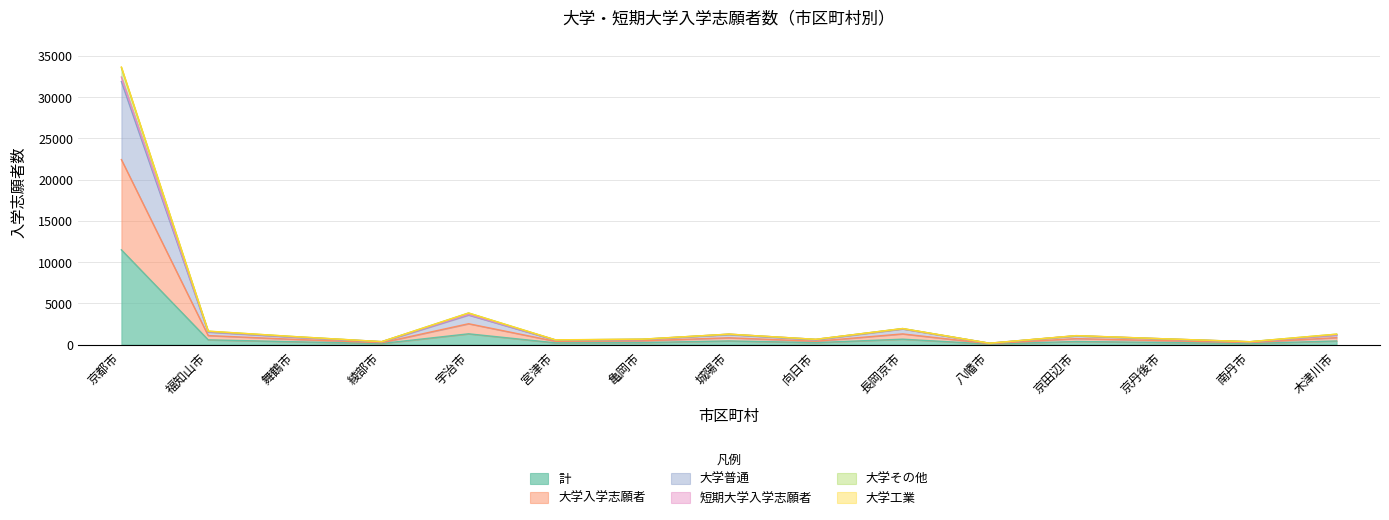

True or false: 大学普通 has more than 1 points higher than both neighbors.

True